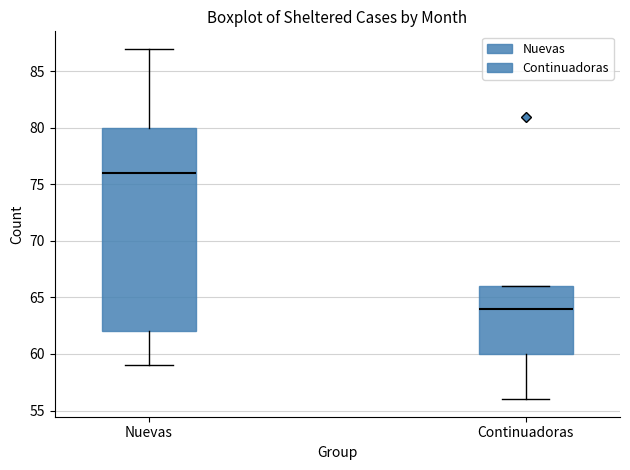

Reading left to right, transcribe this box plot: for each box, give where its median line is, the range the box spans, and where its two whiskers end, as read against the y-axis. The values are not printed on the chart, so give them approximately, as read against the axis.

Nuevas: median 76, box 62 to 80, whiskers 59 to 87
Continuadoras: median 64, box 60 to 66, whiskers 56 to 66